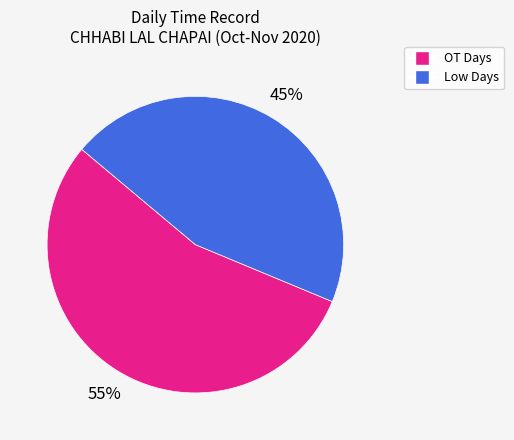

Approximately how many times larger is the value at OT Days compared to Low Days?

1.2